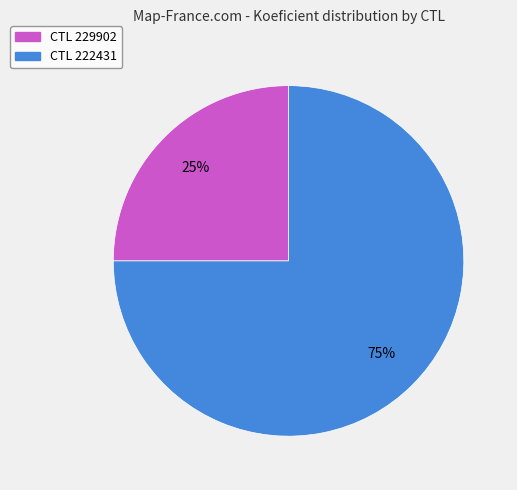

How many segments does this pie chart have?

2